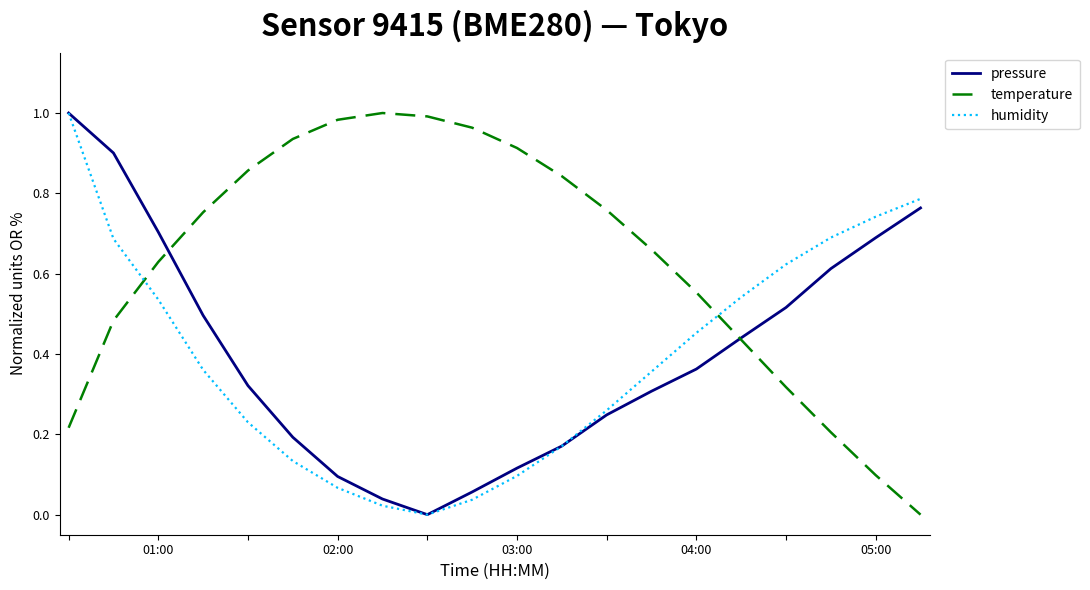

What are all the series names shown in the legend?

pressure, temperature, humidity